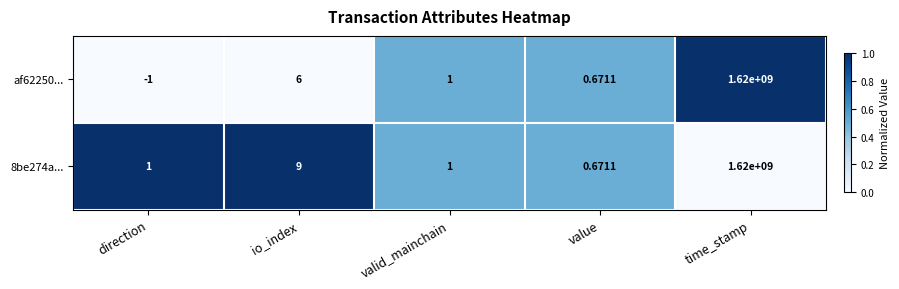

Where is af62250... nearest to the value 809999999?

io_index